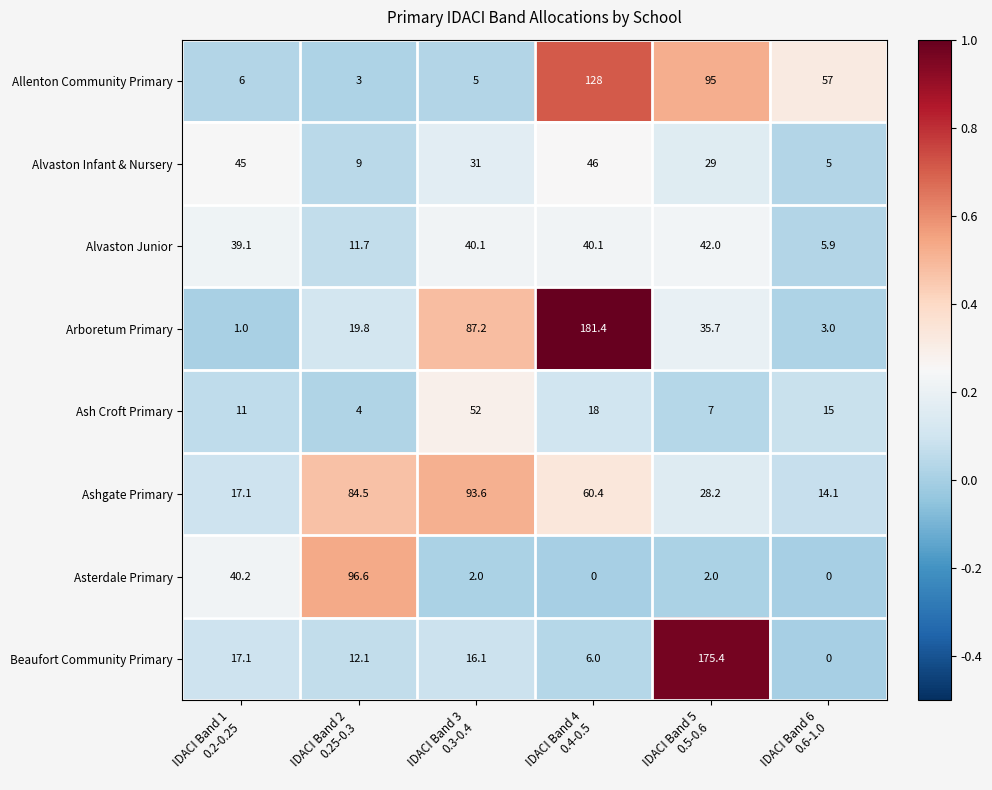

What is the average value of the Allenton Community Primary series?

49.0